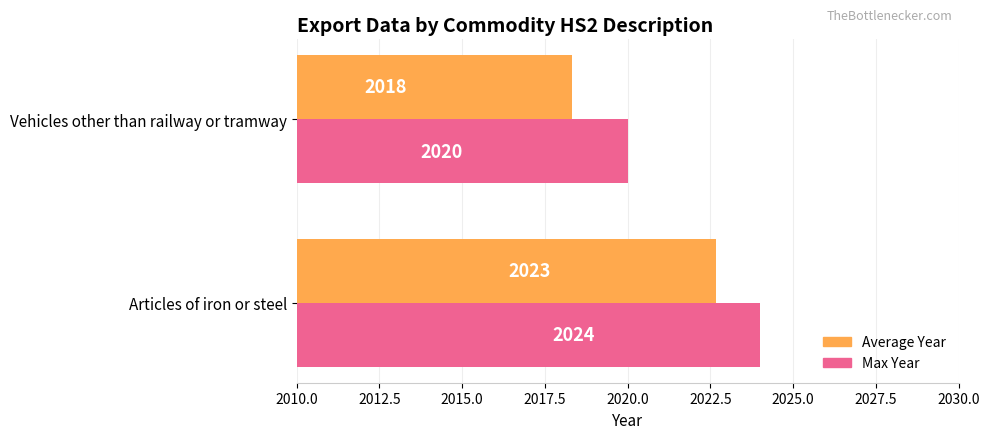

What is the difference between the maximum and minimum values in the Max Year series?

4.0